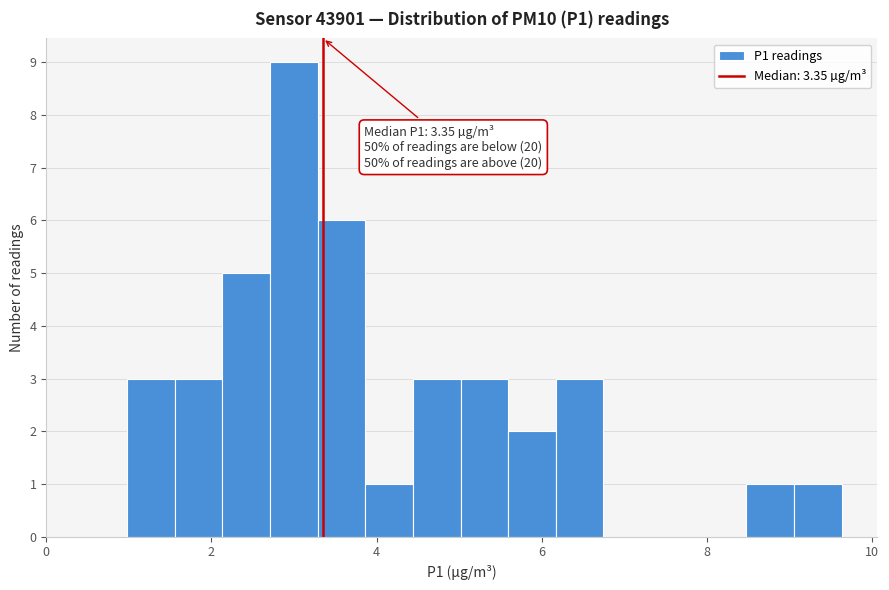

Read against the x-axis, roughly where is the centre of the tallest bar?

3.0